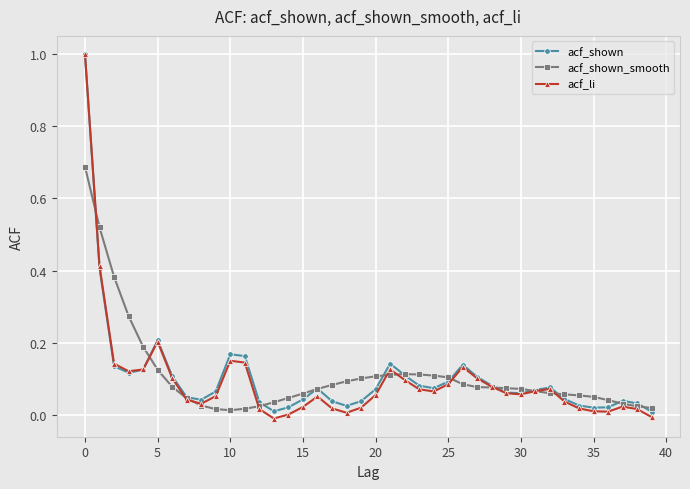

Which series has the widest spread of values?

acf_li